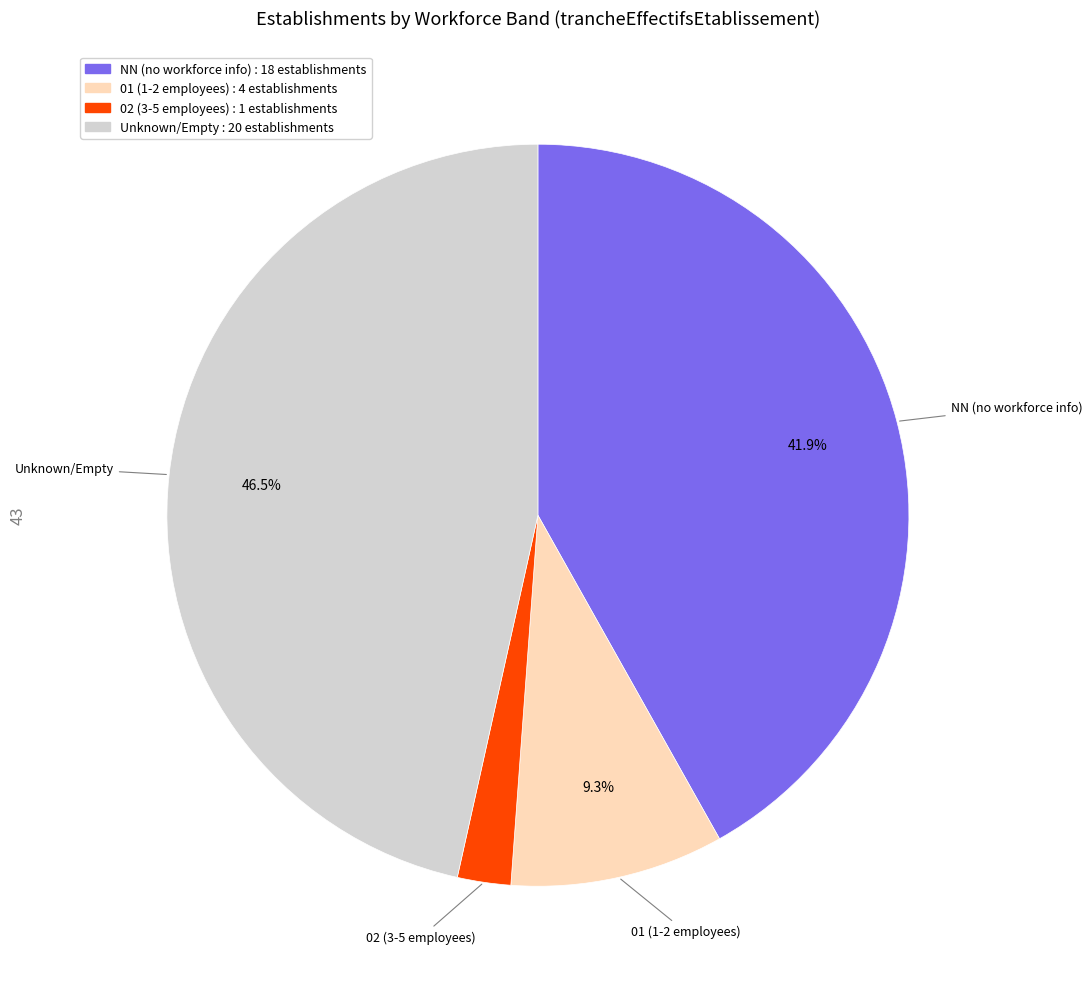

Is there a majority slice in this chart?

No